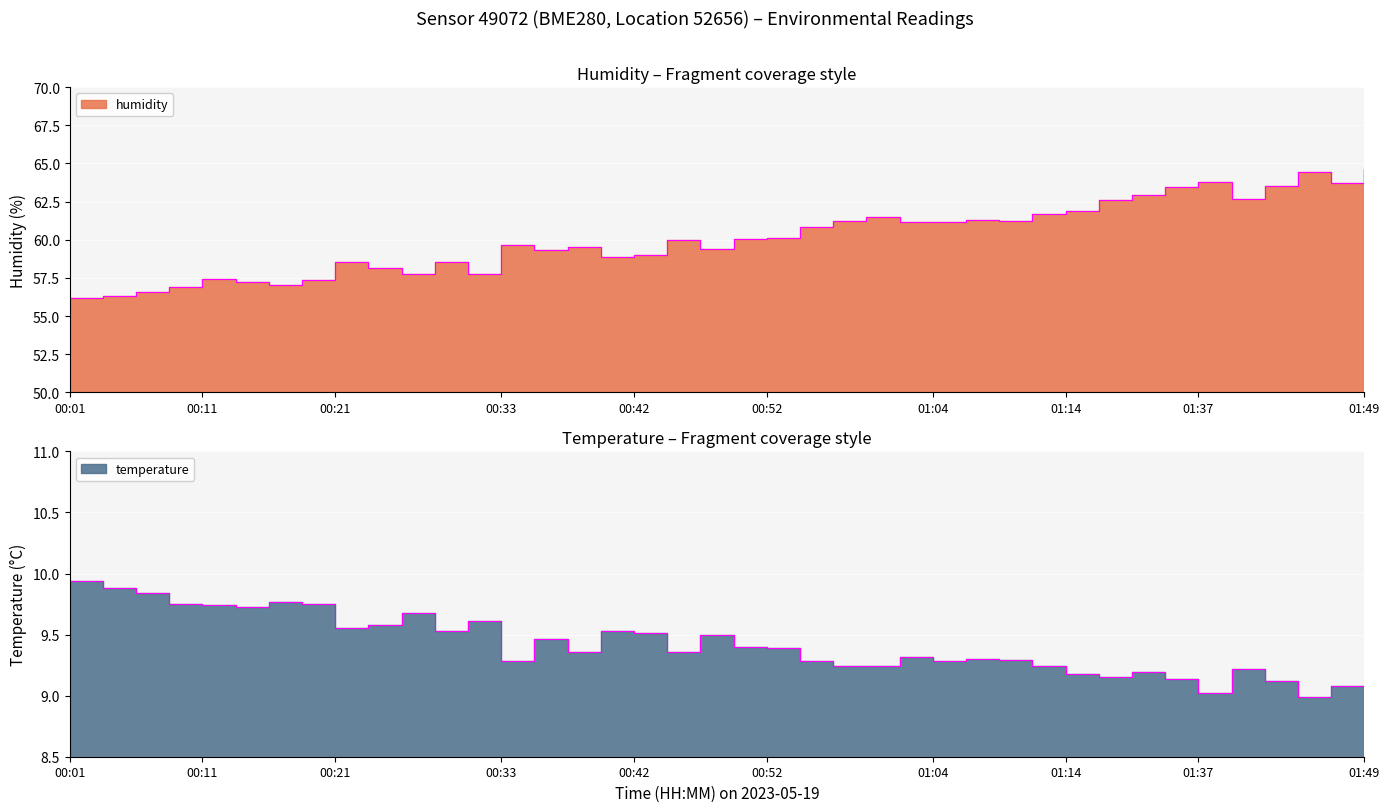

In temperature, how many points are lower than both neighbors (excluding endpoints)?

10